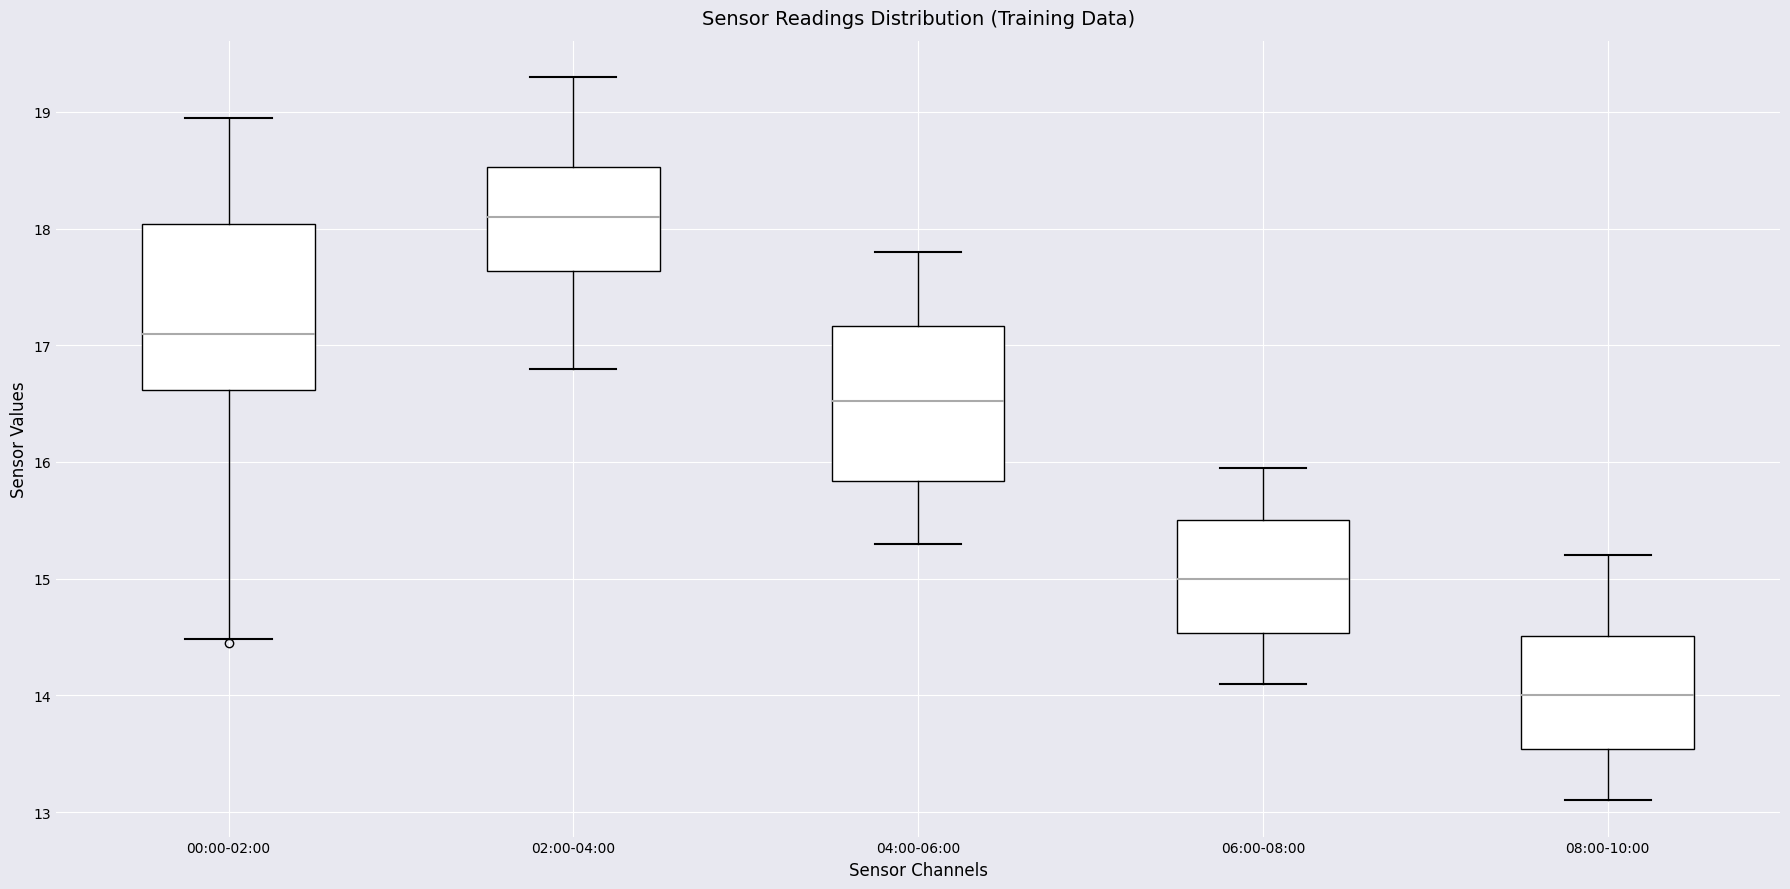

Reading left to right, read every box against the y-axis: the position of its median line, the range the box covers, and the ends of its whiskers. The values are not printed on the chart, so give them approximately, as read against the axis.

00:00-02:00: median 17.1, box 16.6 to 18.0, whiskers 14.5 to 19.0
02:00-04:00: median 18.1, box 17.6 to 18.5, whiskers 16.8 to 19.3
04:00-06:00: median 16.5, box 15.8 to 17.2, whiskers 15.3 to 17.8
06:00-08:00: median 15.0, box 14.5 to 15.5, whiskers 14.1 to 16.0
08:00-10:00: median 14.0, box 13.5 to 14.5, whiskers 13.1 to 15.2